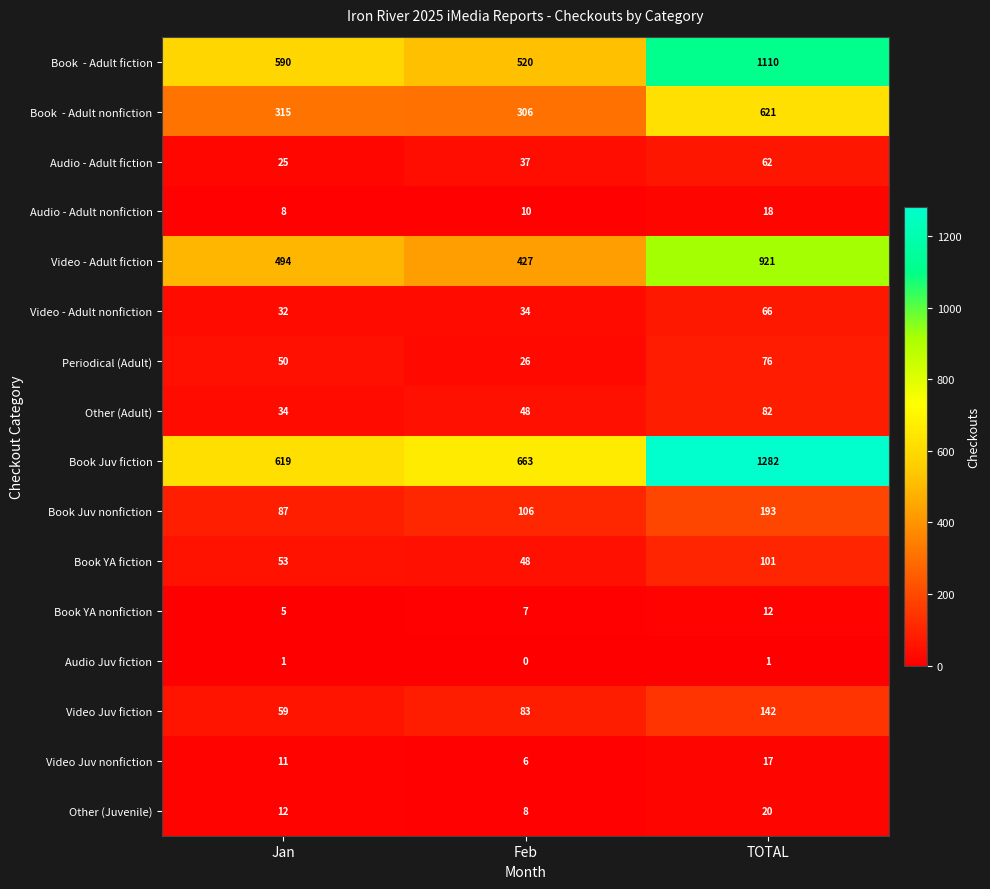

True or false: Book YA nonfiction has a value of 17 at TOTAL.

False